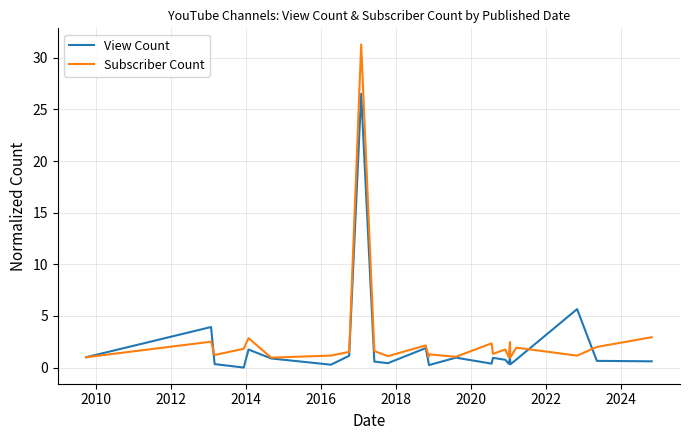

Which series has the largest range (max minus min)?

Subscriber Count